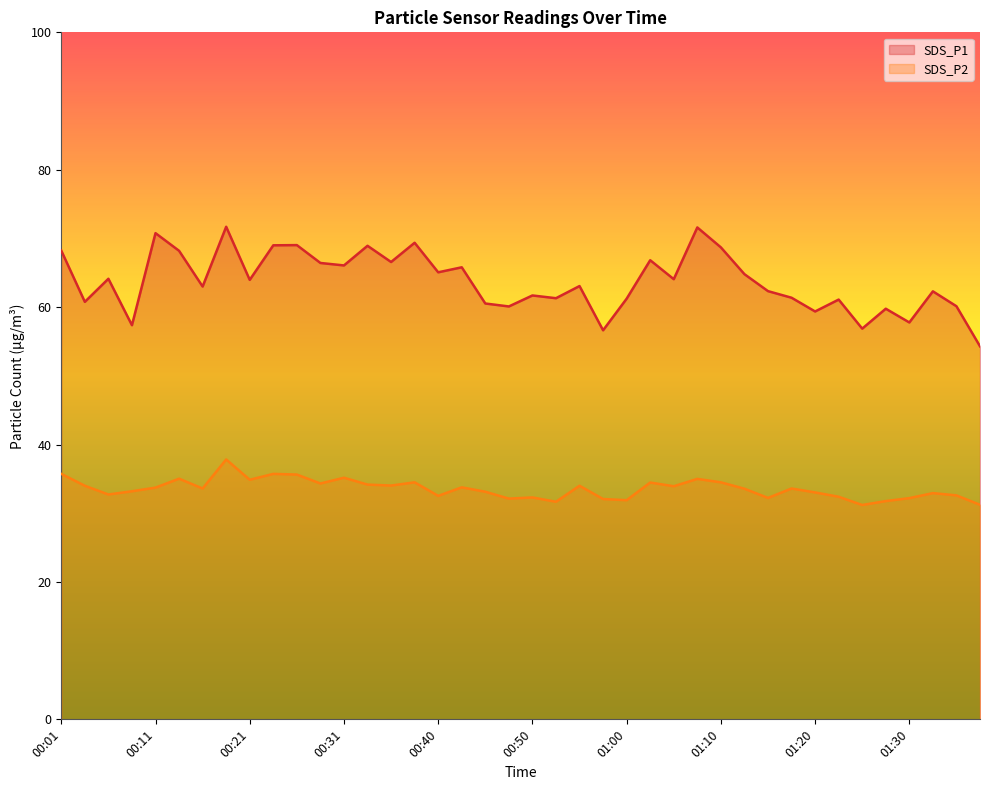

What is the label of the 17th point from the right?

00:58